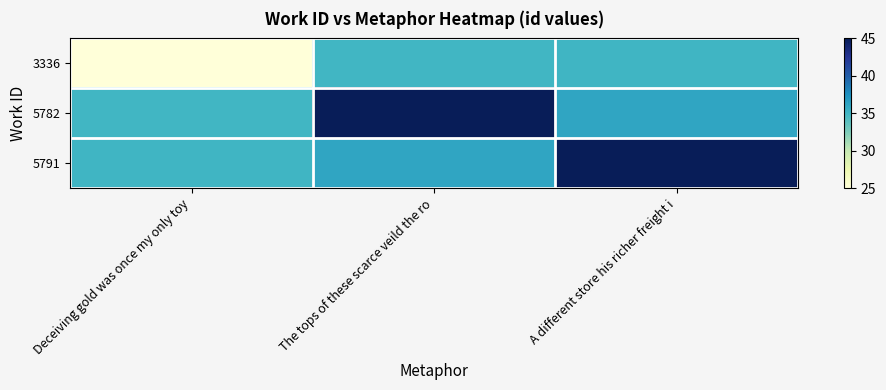

Reading left to right, list all the values displayed in this chart.

3336: Deceiving gold was once my only toy=25.0	The tops of these scarce veild the ro=35.0	A different store his richer freight i=35.0
5782: Deceiving gold was once my only toy=35.0	The tops of these scarce veild the ro=44.9	A different store his richer freight i=36.2
5791: Deceiving gold was once my only toy=35.0	The tops of these scarce veild the ro=36.2	A different store his richer freight i=45.0